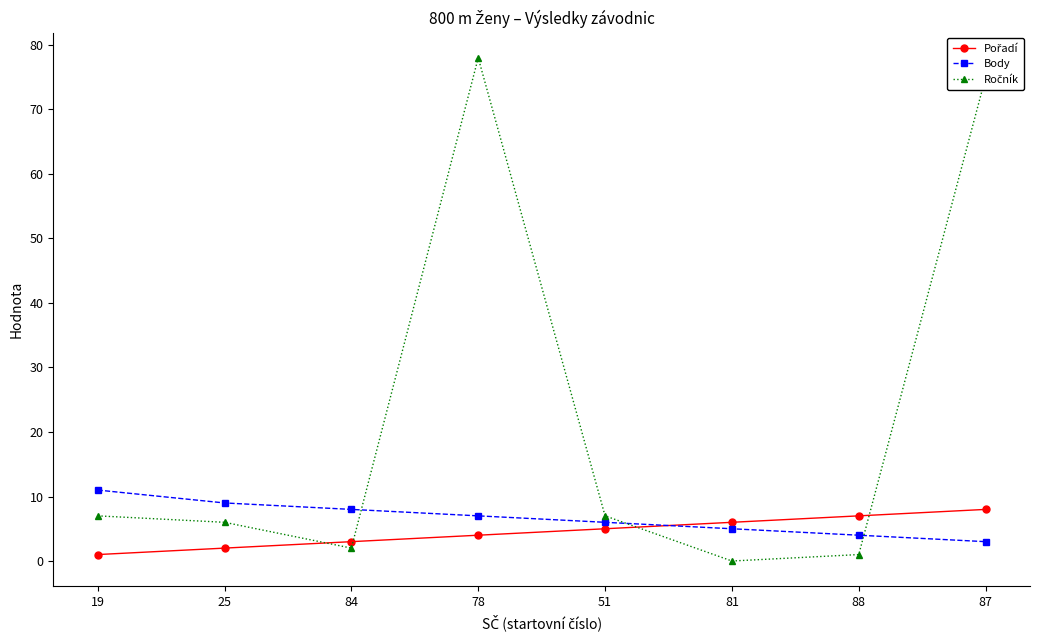

How many data points does each series have?

8